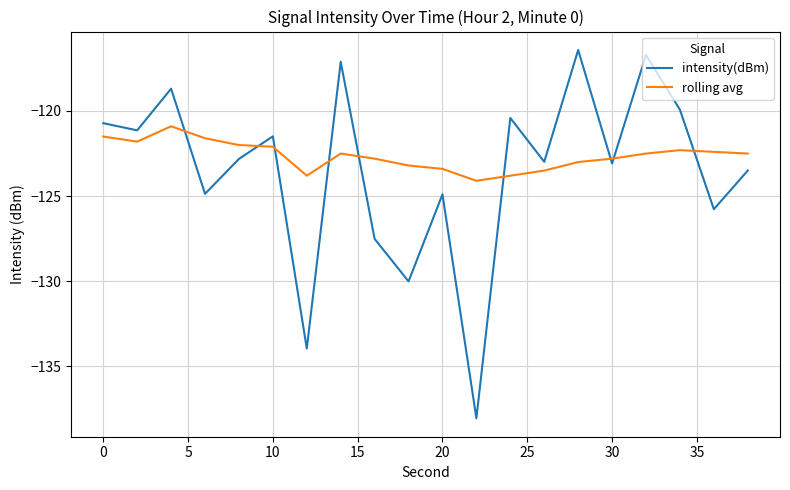

Rank the series by their maximum value, from lowest to highest.

rolling avg, intensity(dBm)